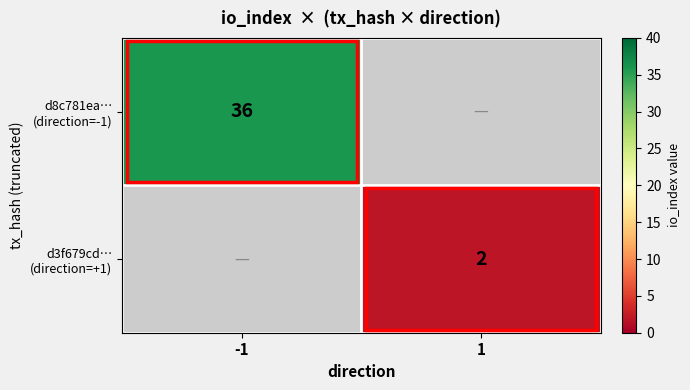

At 1, list the series in order from largest to smallest.

d8c781ea… (direction=-1), d3f679cd… (direction=+1)